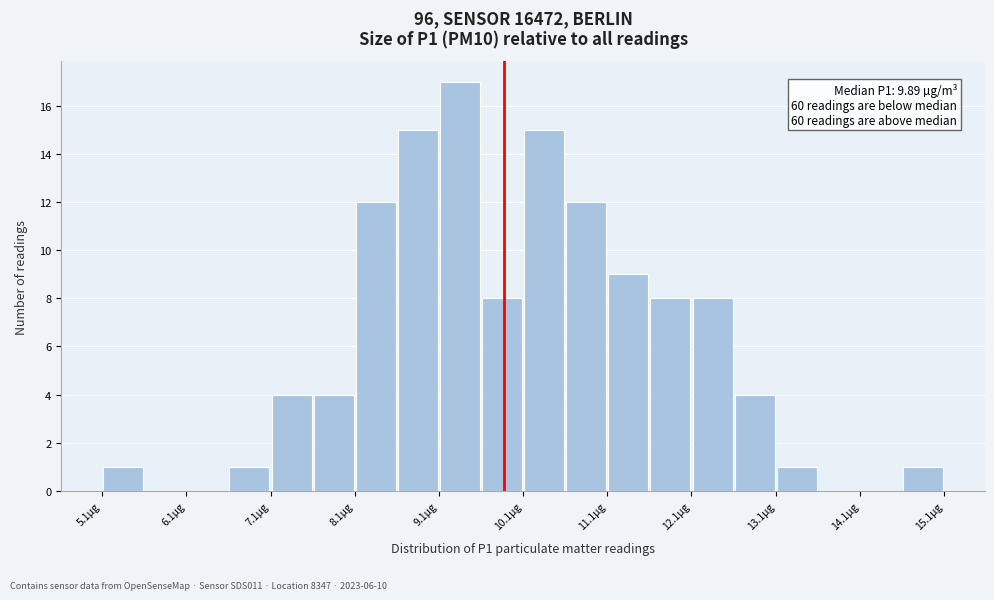

Which range on the x-axis has the tallest bar?

9.1 to 9.6